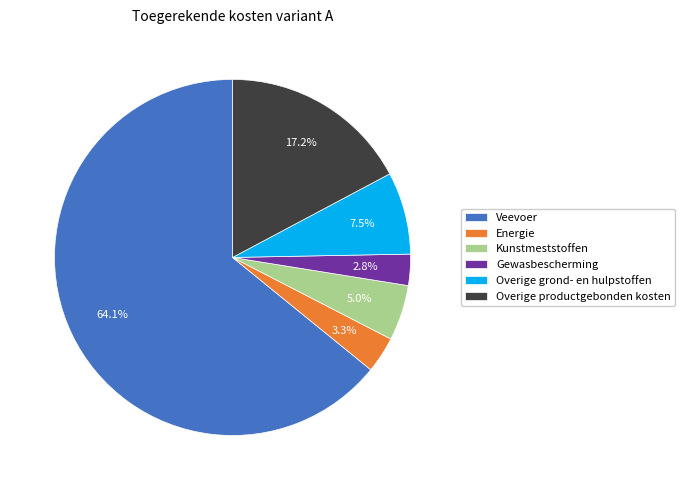

What is the majority slice?

Veevoer